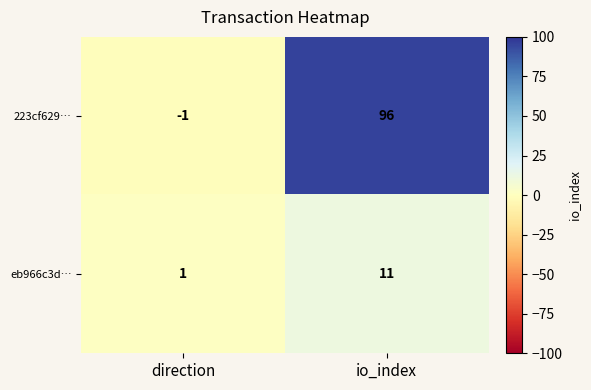

Reading left to right, transcribe all the data shown in this chart.

223cf629…: -1	96
eb966c3d…: 1	11